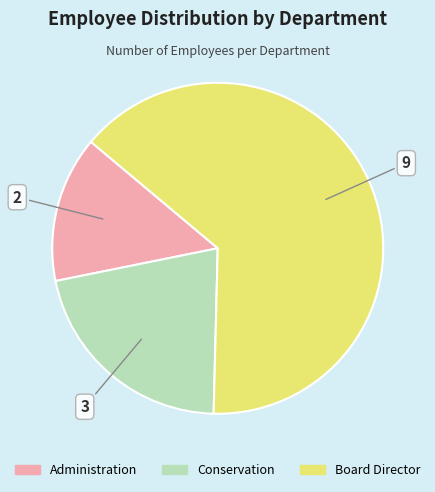

Combined, do Board Director and Administration account for over 50%?

Yes